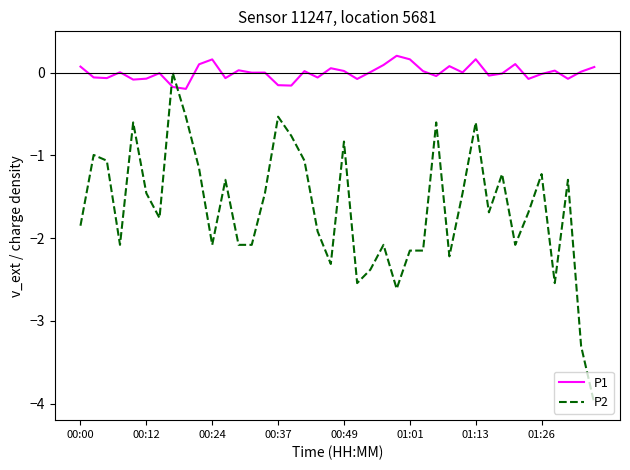

How many intersections are there between P1 and P2?

2